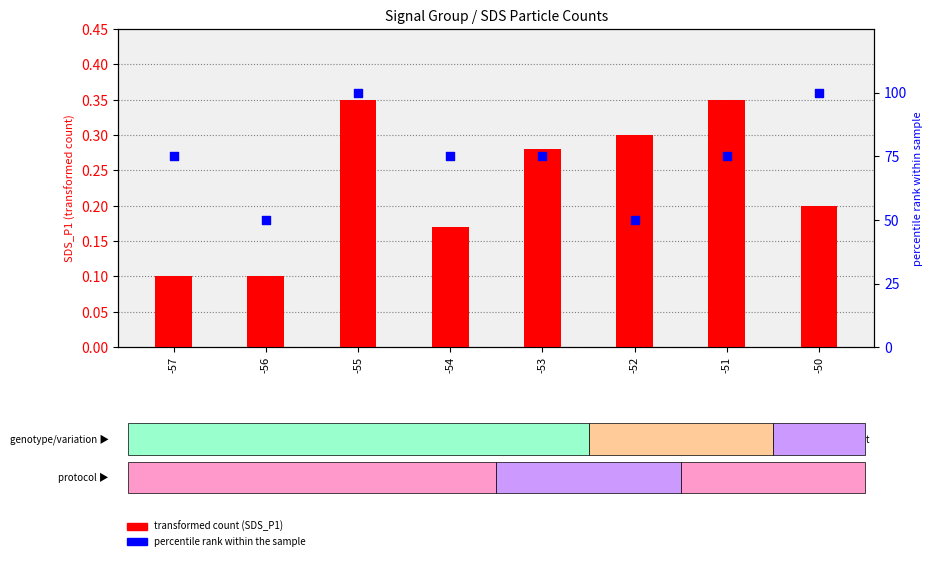

Between -50 and -54, which is larger?

-50